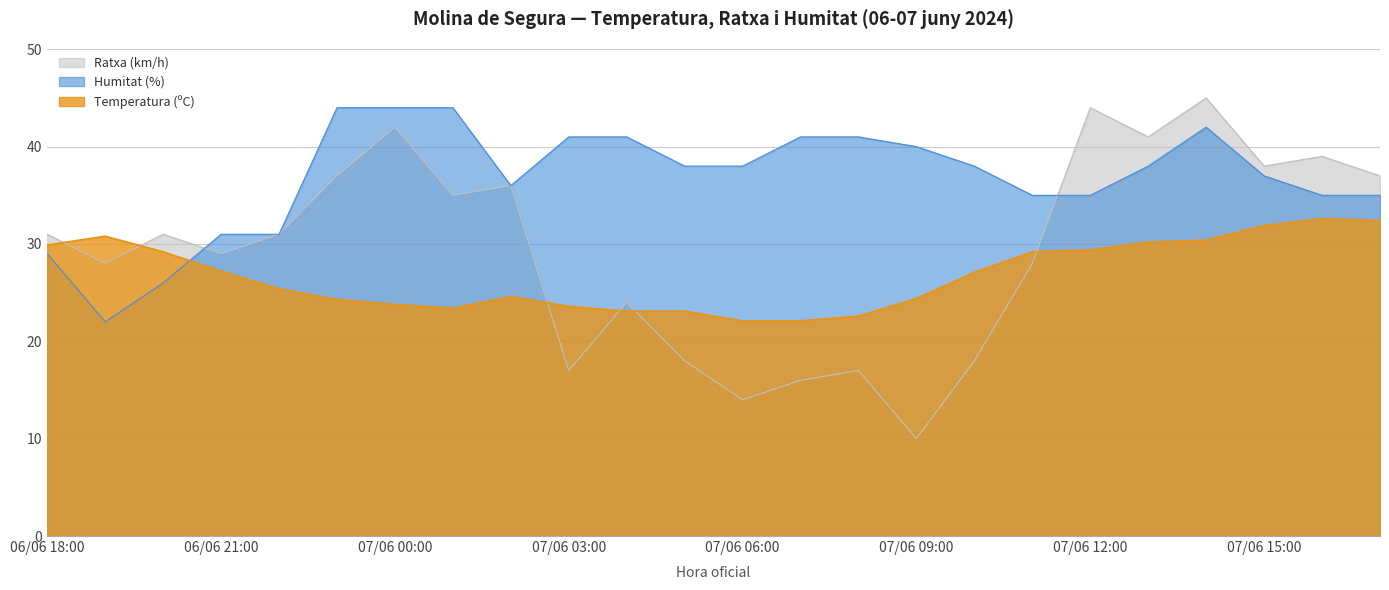

How many intersections are there between Ratxa (km/h) and Humitat (%)?

2